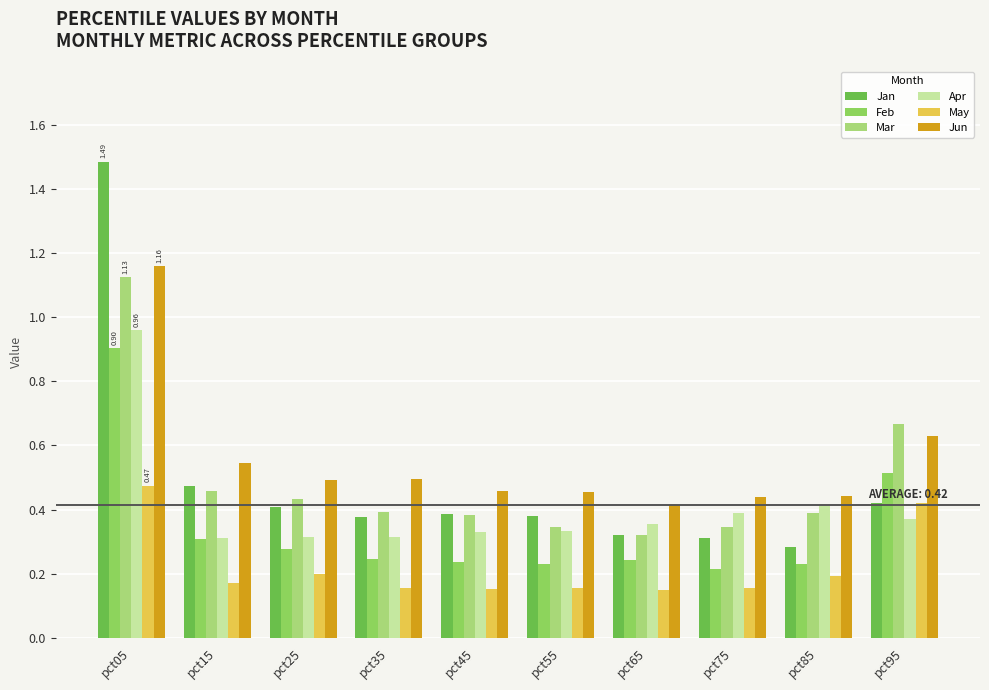

Between pct15 and pct35, which series saw the biggest shift?

Jan